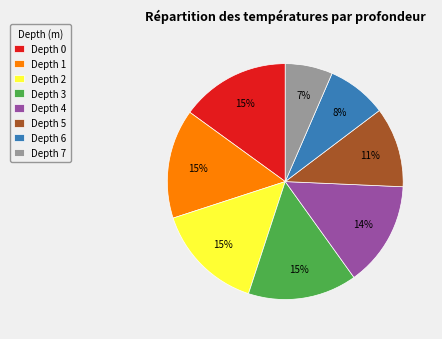

Count the number of slices in the pie.

8